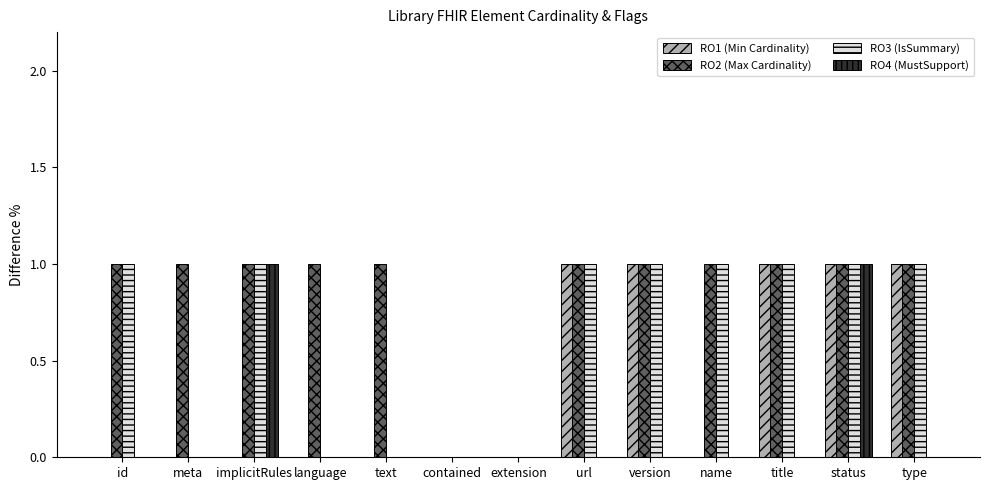

The RO1 (Min Cardinality) series shows 0 at contained. True or false?

True